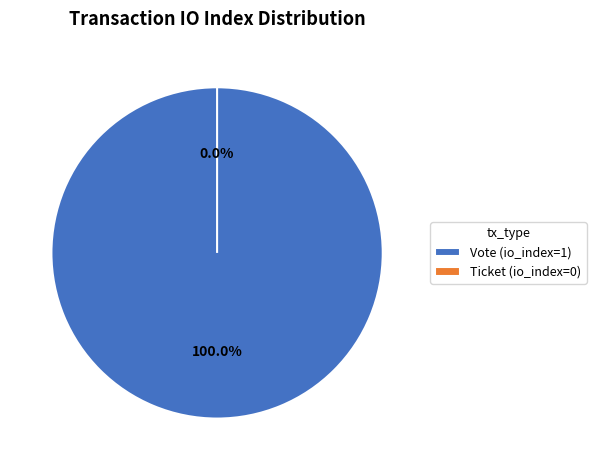

To the nearest percent, what is the combined percentage of Vote and Ticket?

100%